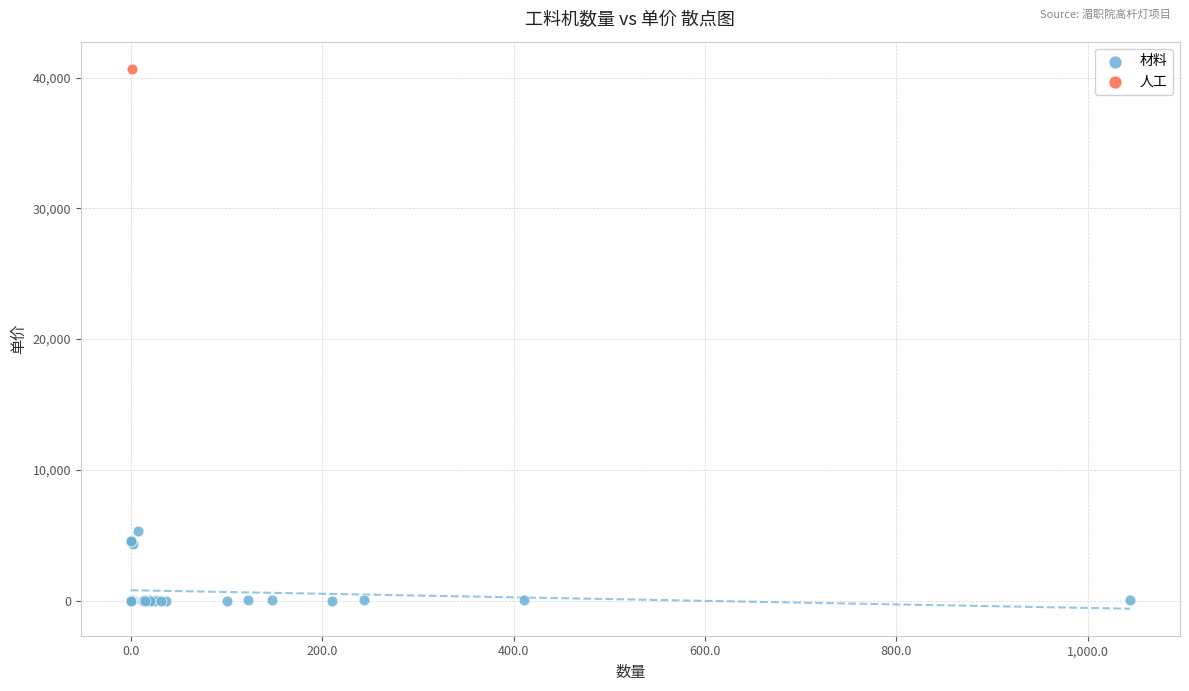

What are all the series names shown in the legend?

材料, 人工